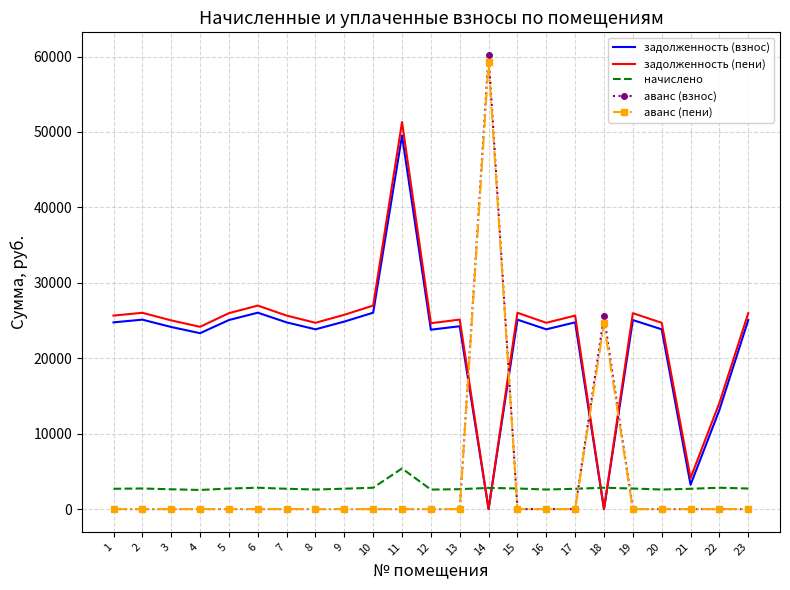

List the series in order of their peak value, highest first.

аванс (взнос), аванс (пени), задолженность (пени), задолженность (взнос), начислено